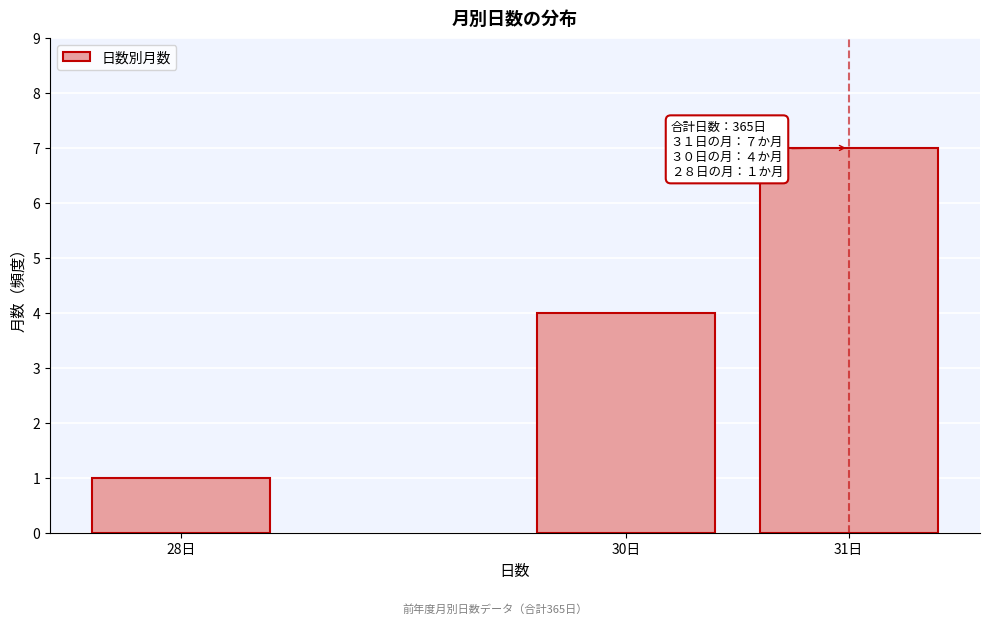

Reading right to left, extract all data points from this chart.

31日=7	30日=4	28日=1